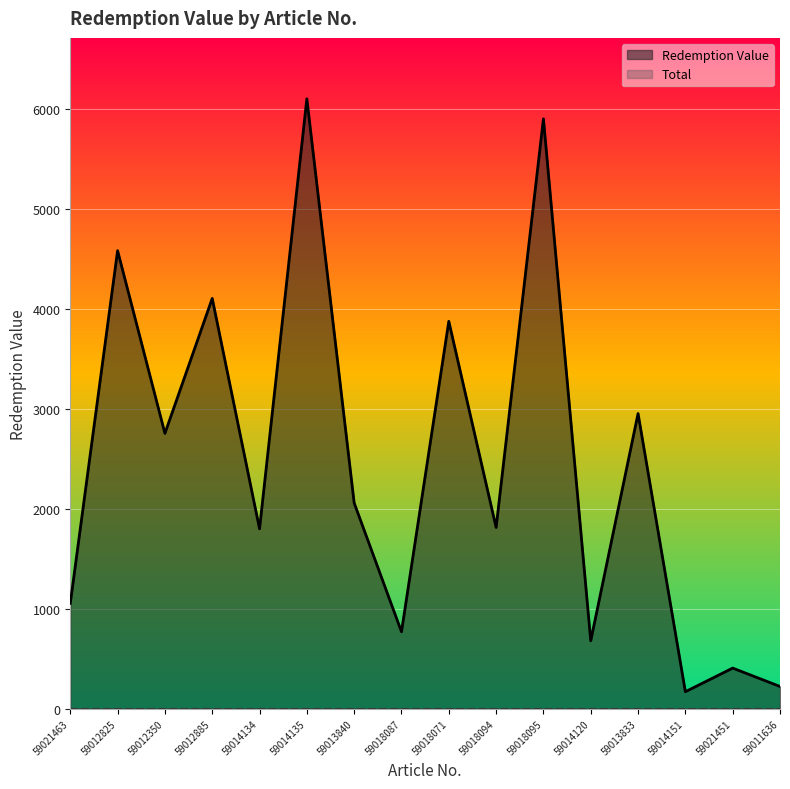

Rank the categories by value from highest to lowest.

59014135, 59018095, 59012825, 59012885, 59018071, 59013833, 59012350, 59013840, 59018094, 59014134, 59021463, 59018087, 59014120, 59021451, 59011636, 59014151